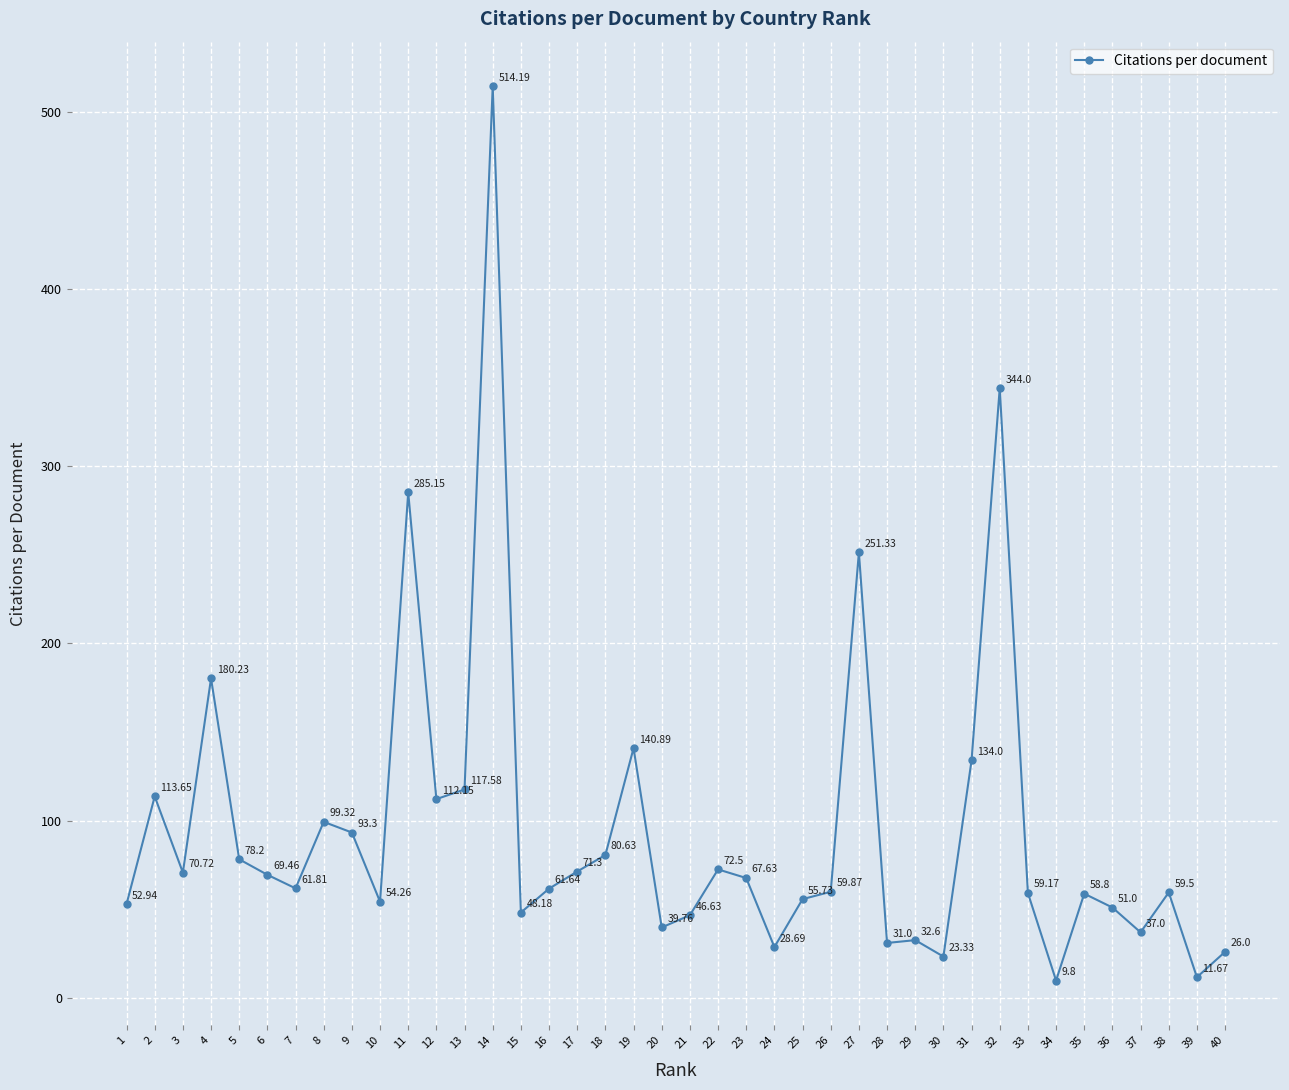

List the labels in order of value, smallest first.

34, 39, 30, 40, 24, 28, 29, 37, 20, 21, 15, 36, 1, 10, 25, 35, 33, 38, 26, 16, 7, 23, 6, 3, 17, 22, 5, 18, 9, 8, 12, 2, 13, 31, 19, 4, 27, 11, 32, 14